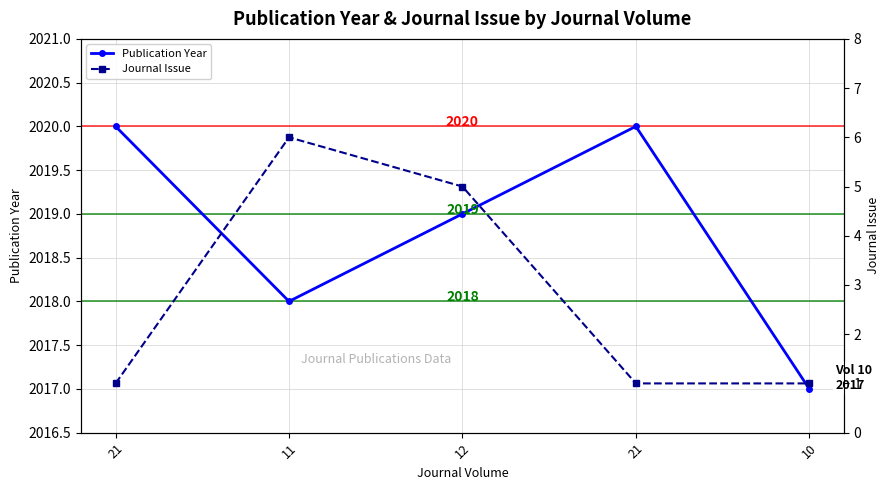

Reading right to left, extract all data points from this chart.

Publication Year: 2017	2020	2019	2018	2020
Journal Issue: 1	1	5	6	1